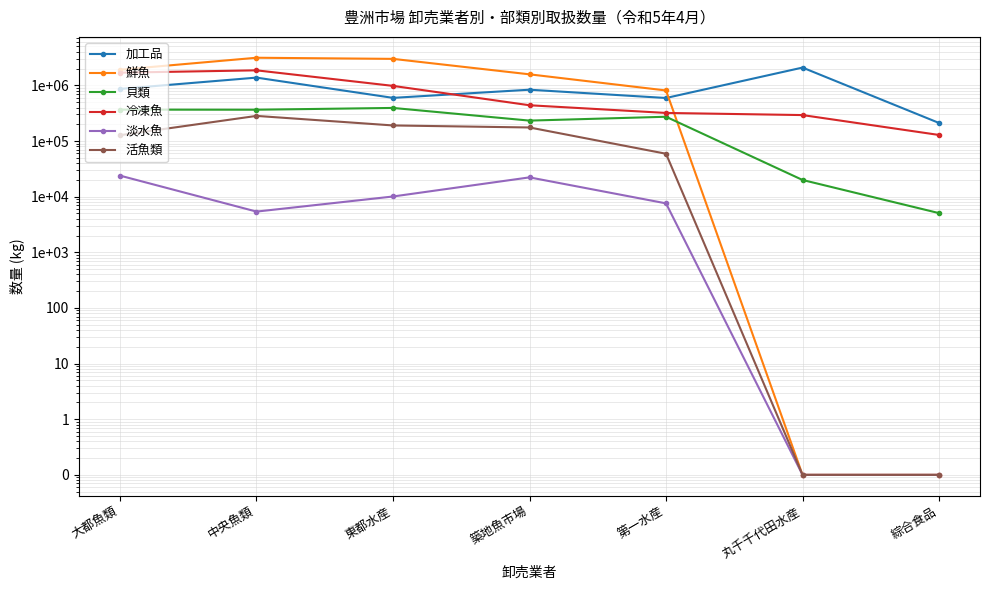

Reading left to right, transcribe all the data shown in this chart.

加工品: 862710.0	1377761.0	595859.0	835209.0	592757.0	2087430.0	210827.0
鮮魚: 1908437.0	3135111.0	2991924.0	1578183.0	809287.0	0.1	0.1
貝類: 366158.0	364868.0	392856.0	232493.0	272768.0	19934.0	5055.0
冷凍魚: 1689772.0	1862086.0	978441.0	438841.0	319392.0	292373.0	128333.0
淡水魚: 23873.0	5387.0	10062.0	22202.0	7570.0	0.1	0.1
活魚類: 127182.0	282570.0	190312.0	175027.0	59003.0	0.1	0.1